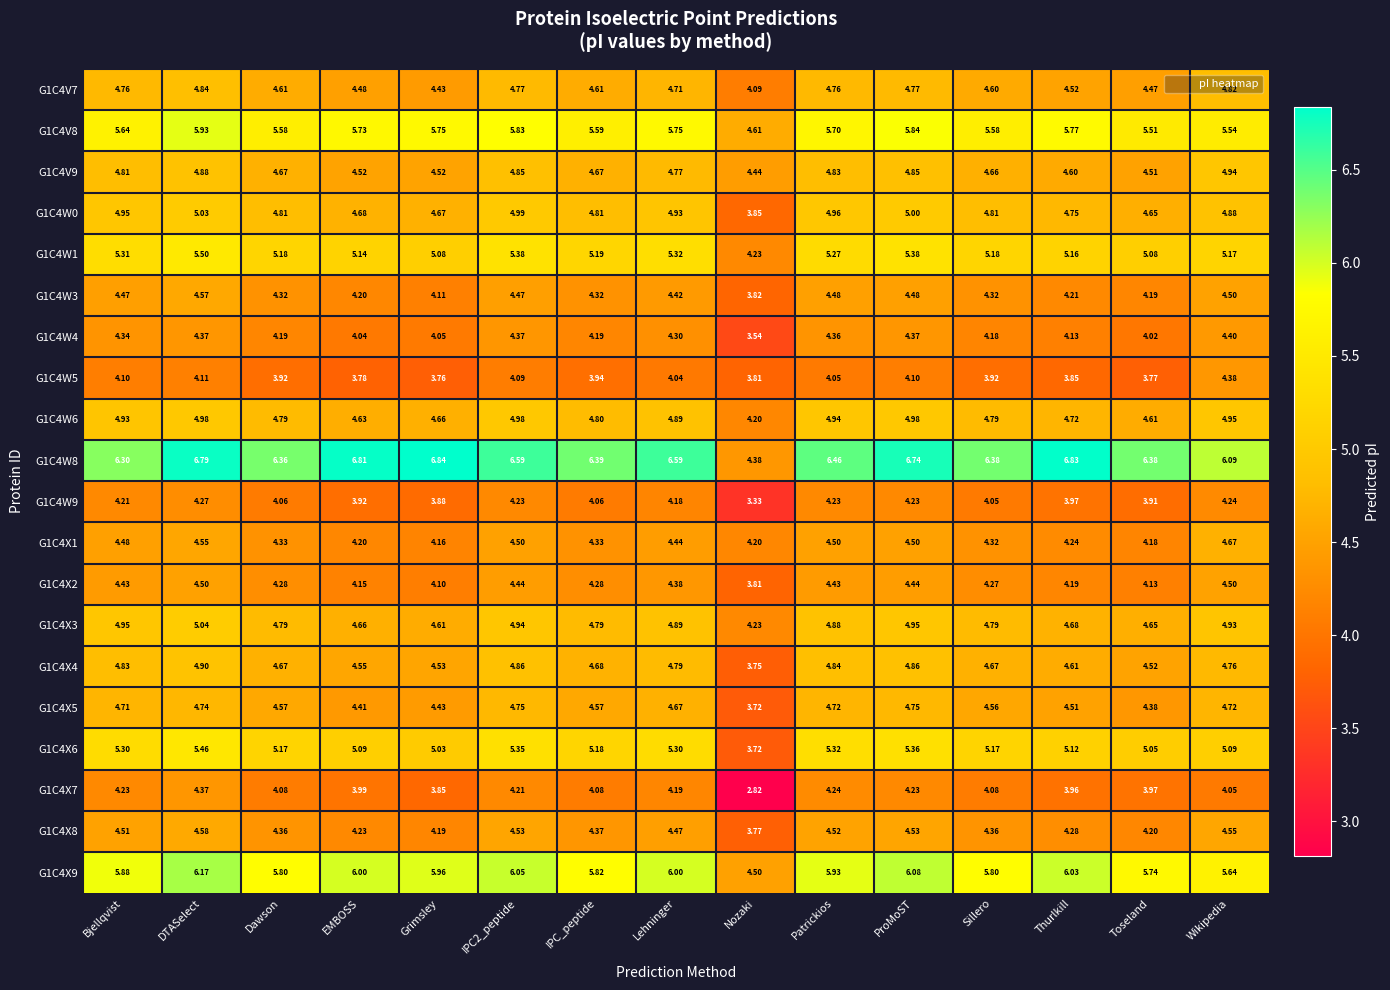

At which category is the sum across all series the highest?

DTASelect